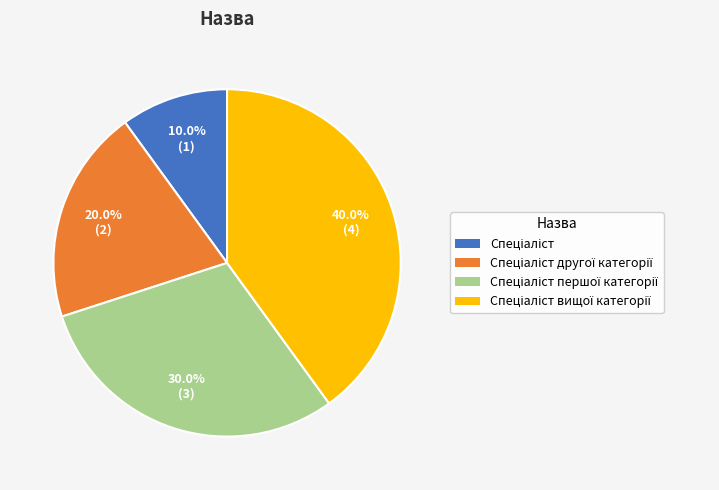

Is there a majority slice in this chart?

No